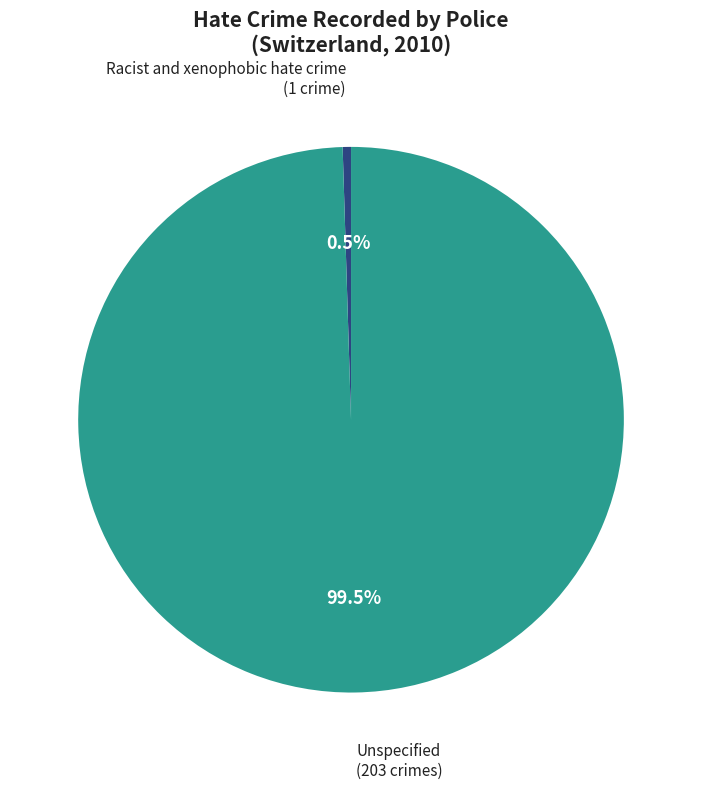

Is there a majority slice in this chart?

Yes